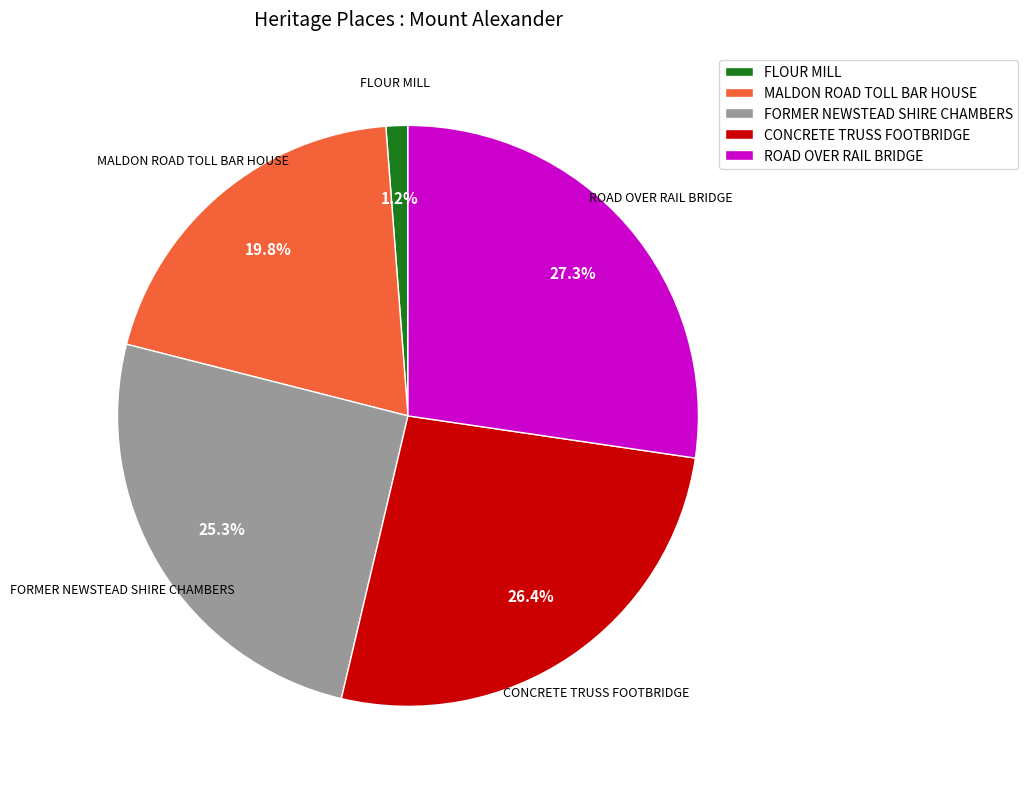

To the nearest percent, what is the difference between the FLOUR MILL and ROAD OVER RAIL BRIDGE slice percentages?

26%